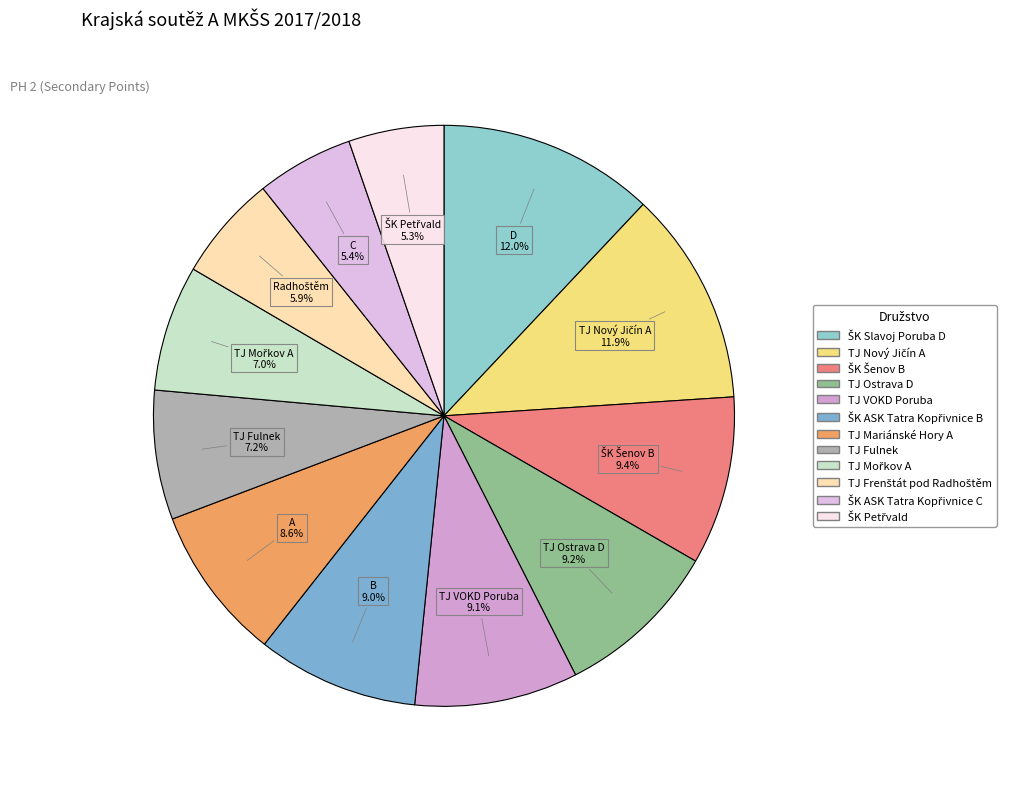

To the nearest percent, what is the difference between the TJ Mořkov A and TJ Nový Jičín A slice percentages?

5%